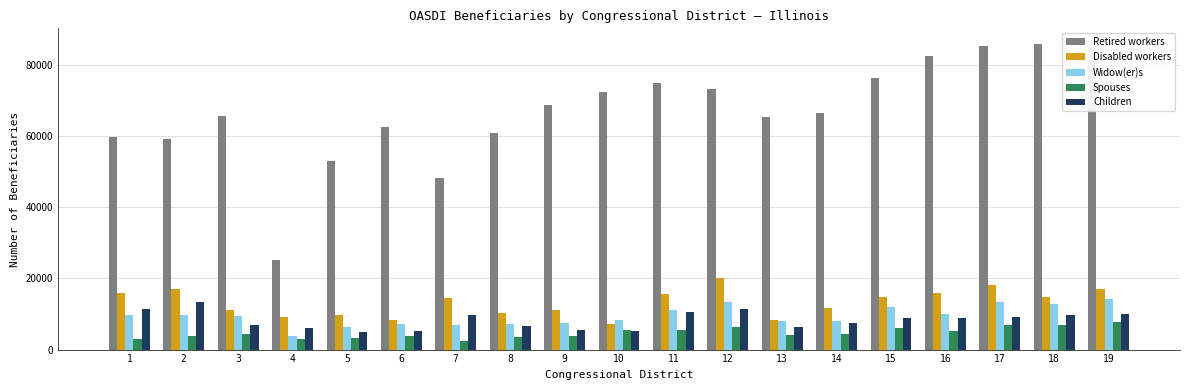

What is the maximum value for Children?

13249